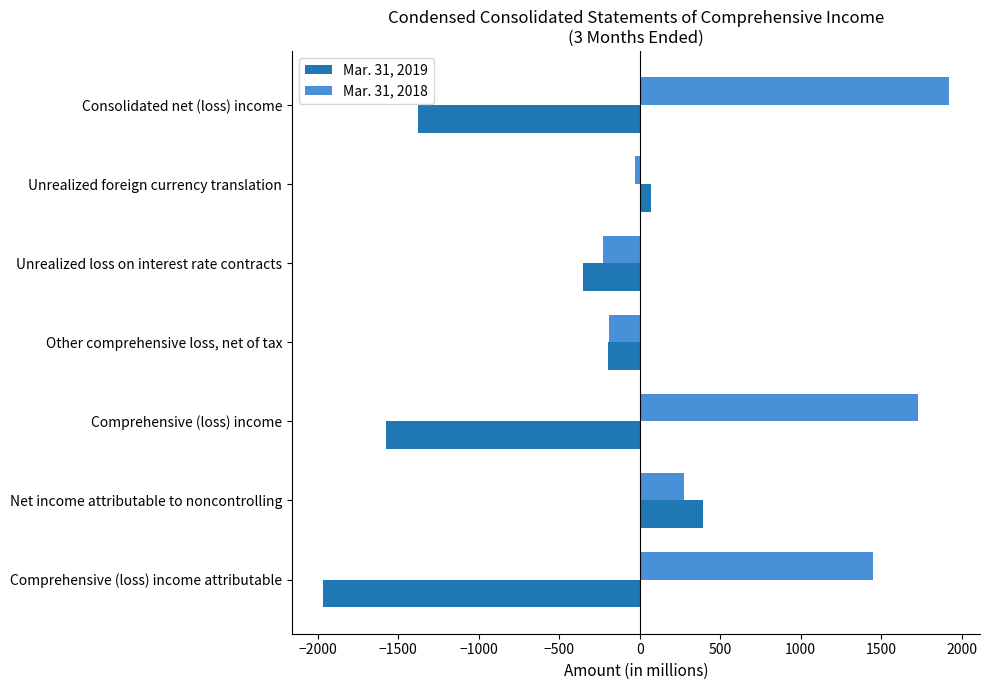

How many series are shown in this chart?

2